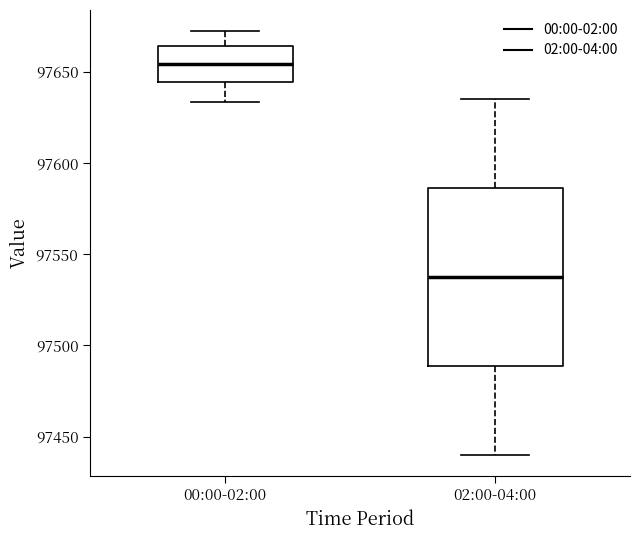

Reading left to right, transcribe this box plot: for each box, give where its median line is, the range the box spans, and where its two whiskers end, as read against the y-axis. The values are not printed on the chart, so give them approximately, as read against the axis.

00:00-02:00: median 97655, box 97645 to 97665, whiskers 97635 to 97670
02:00-04:00: median 97540, box 97490 to 97585, whiskers 97440 to 97635